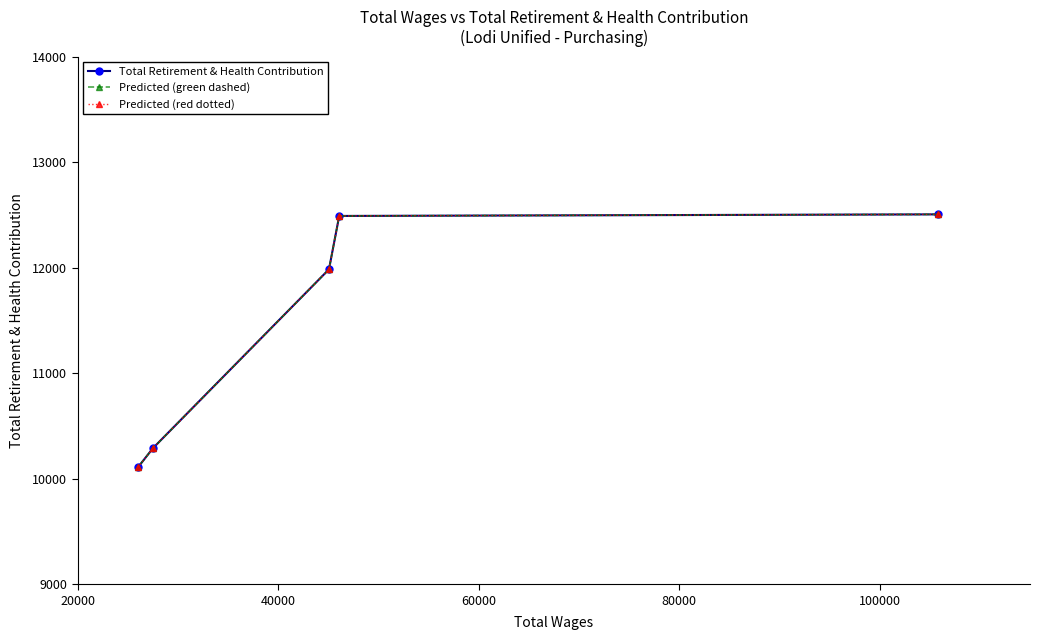

Does the chart have visible grid lines?

No